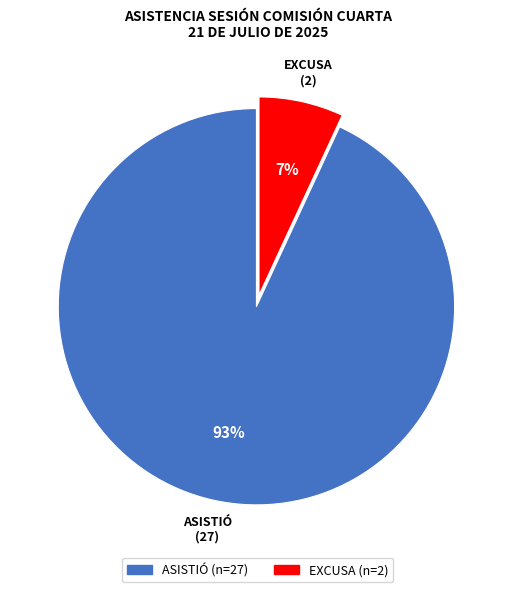

Is there any slice that represents more than half of the pie?

Yes